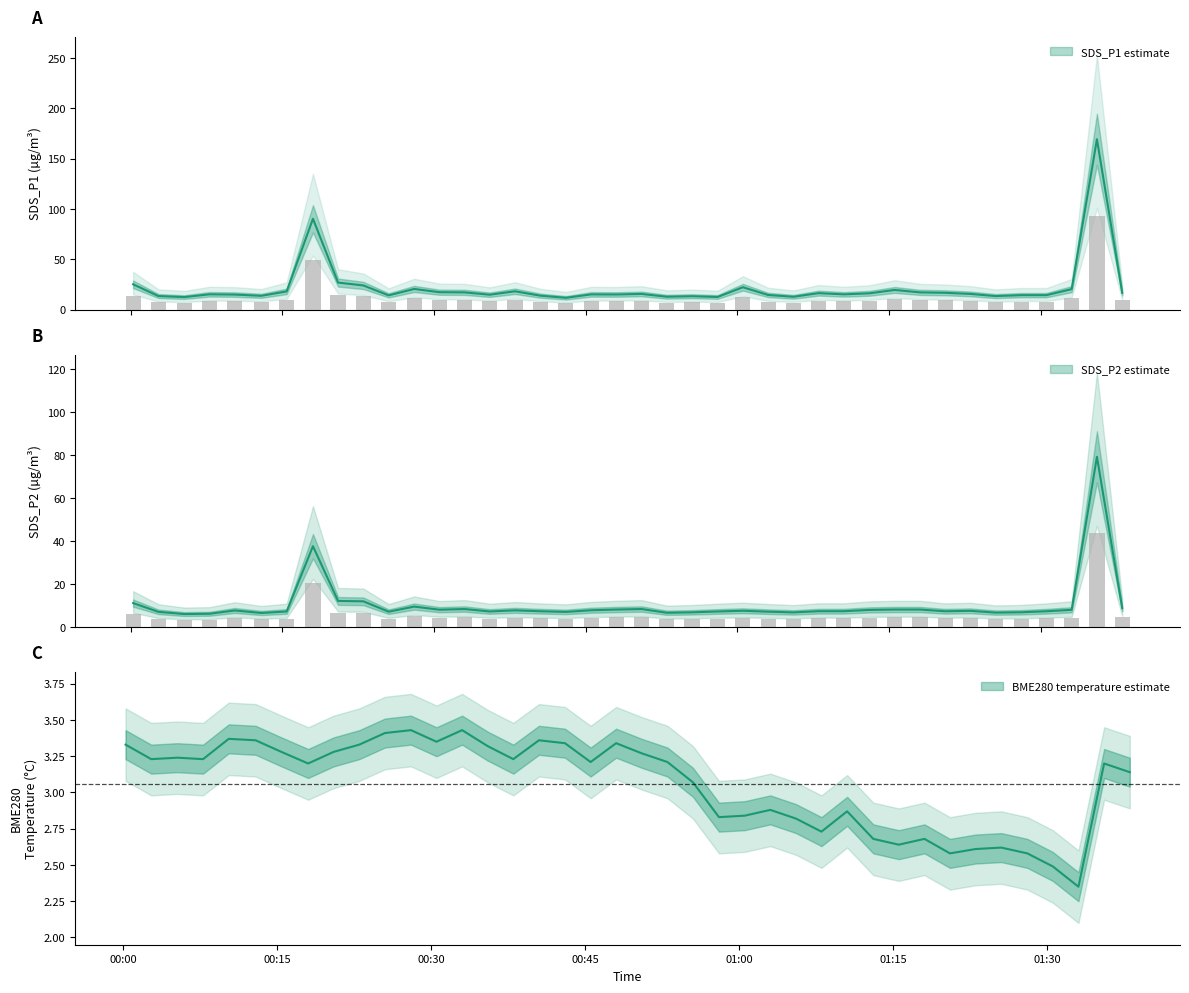

Which series has the largest total across all categories?

SDS_P1